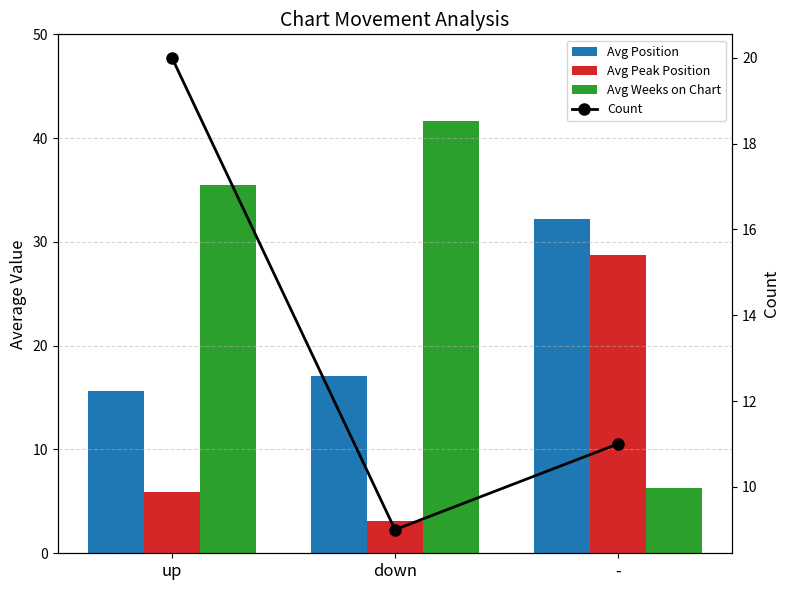

Which series has the widest spread of values?

Avg Weeks on Chart